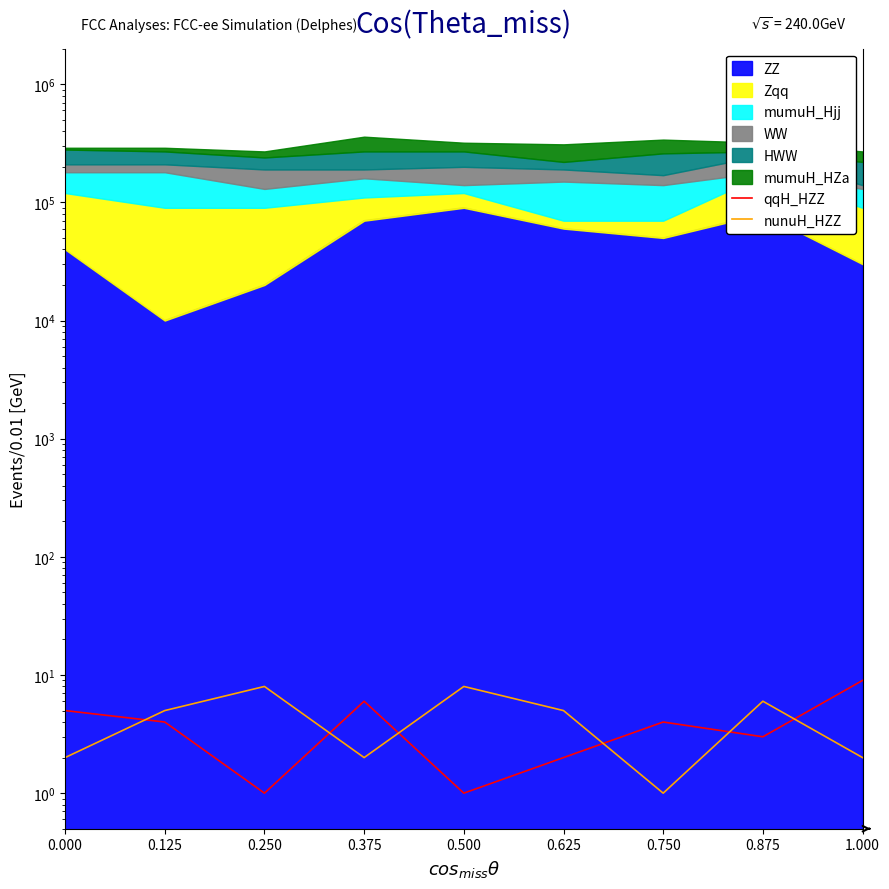

What value does the qqH_HZZ series have at 1.000?

9